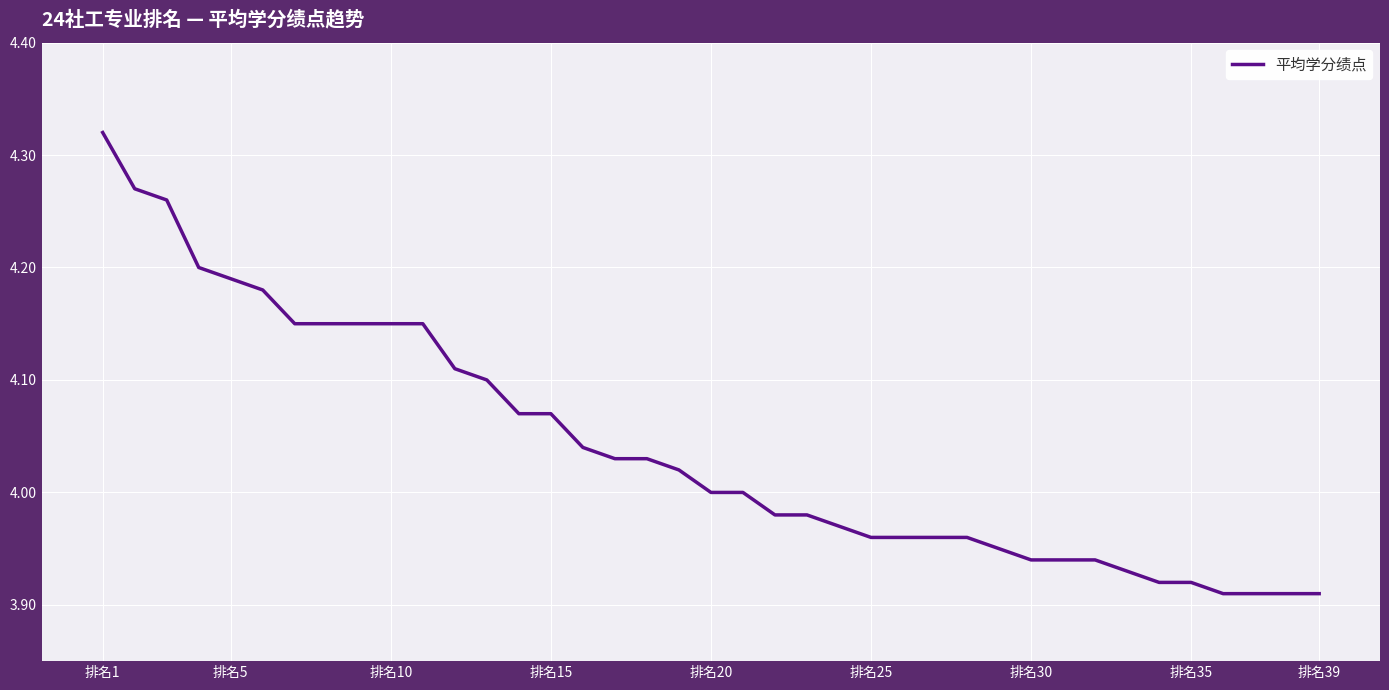

What is the difference between the maximum and minimum values?

0.4